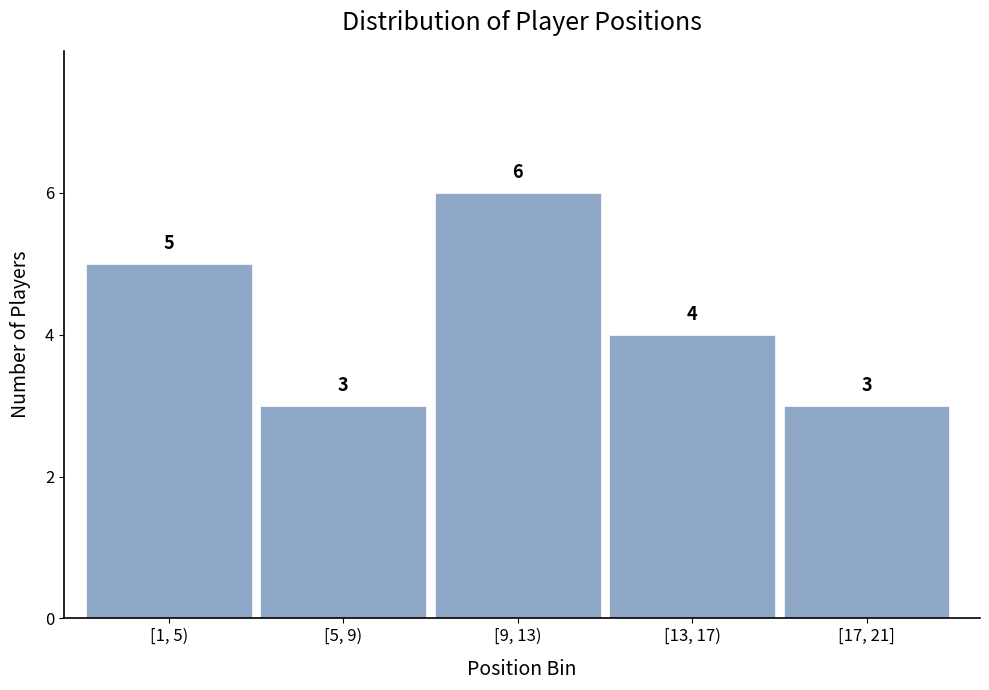

Reading right to left, transcribe all the data shown in this chart.

3	4	6	3	5